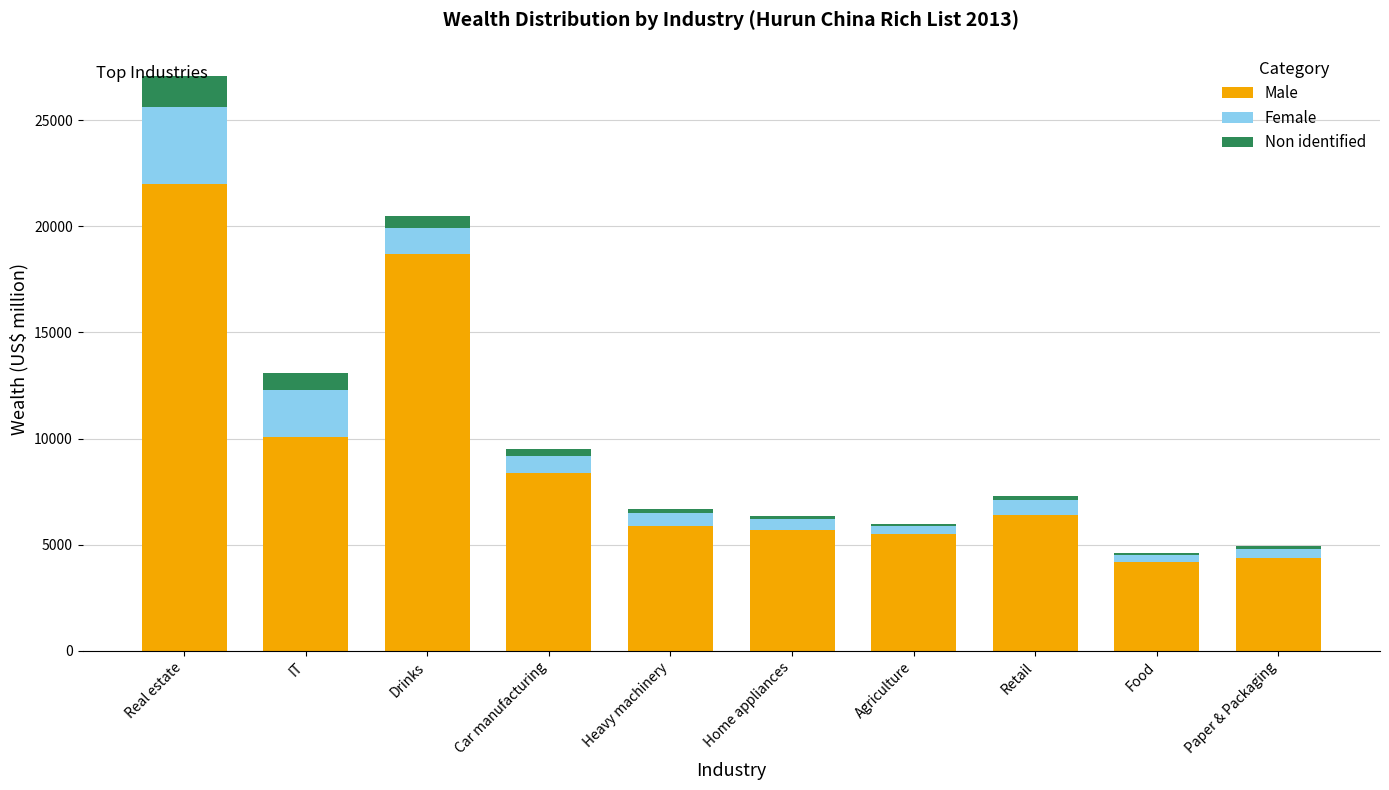

Where is Male nearest to the value 13100?

IT